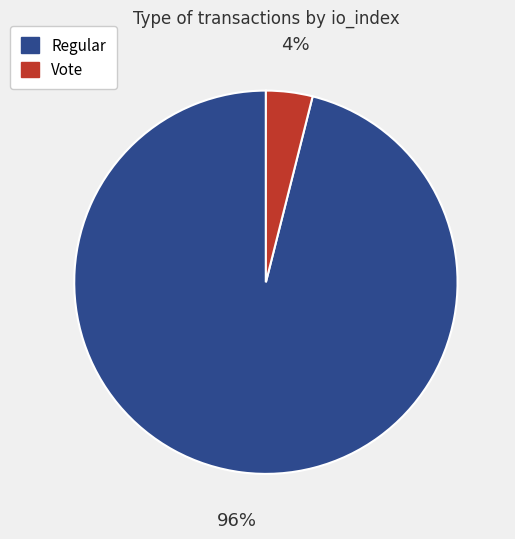

To the nearest percent, what is the average slice percentage?

50%